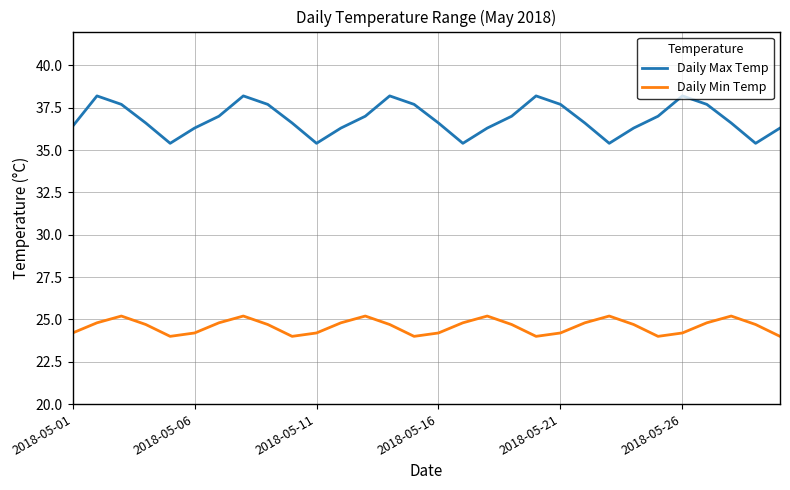

Which series has the largest total across all categories?

Daily Max Temp